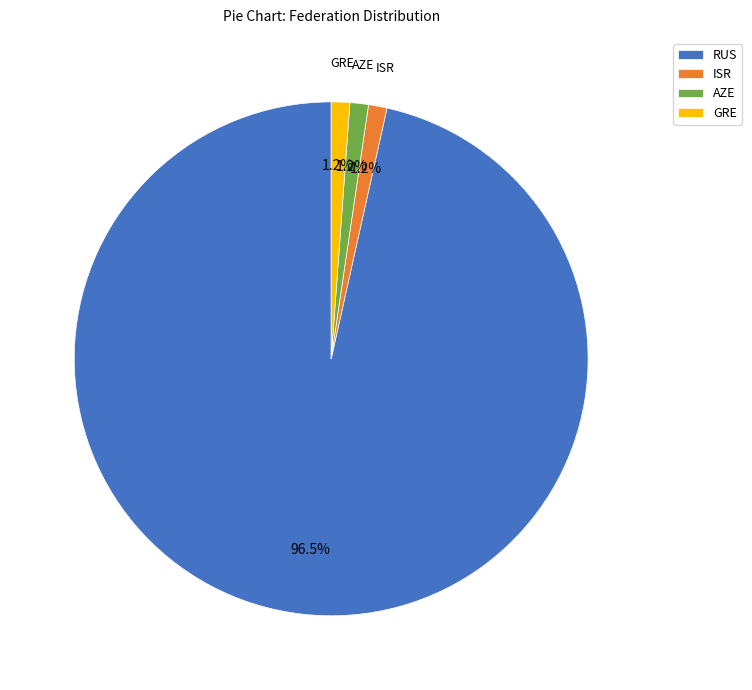

How many slices are in this pie chart?

4